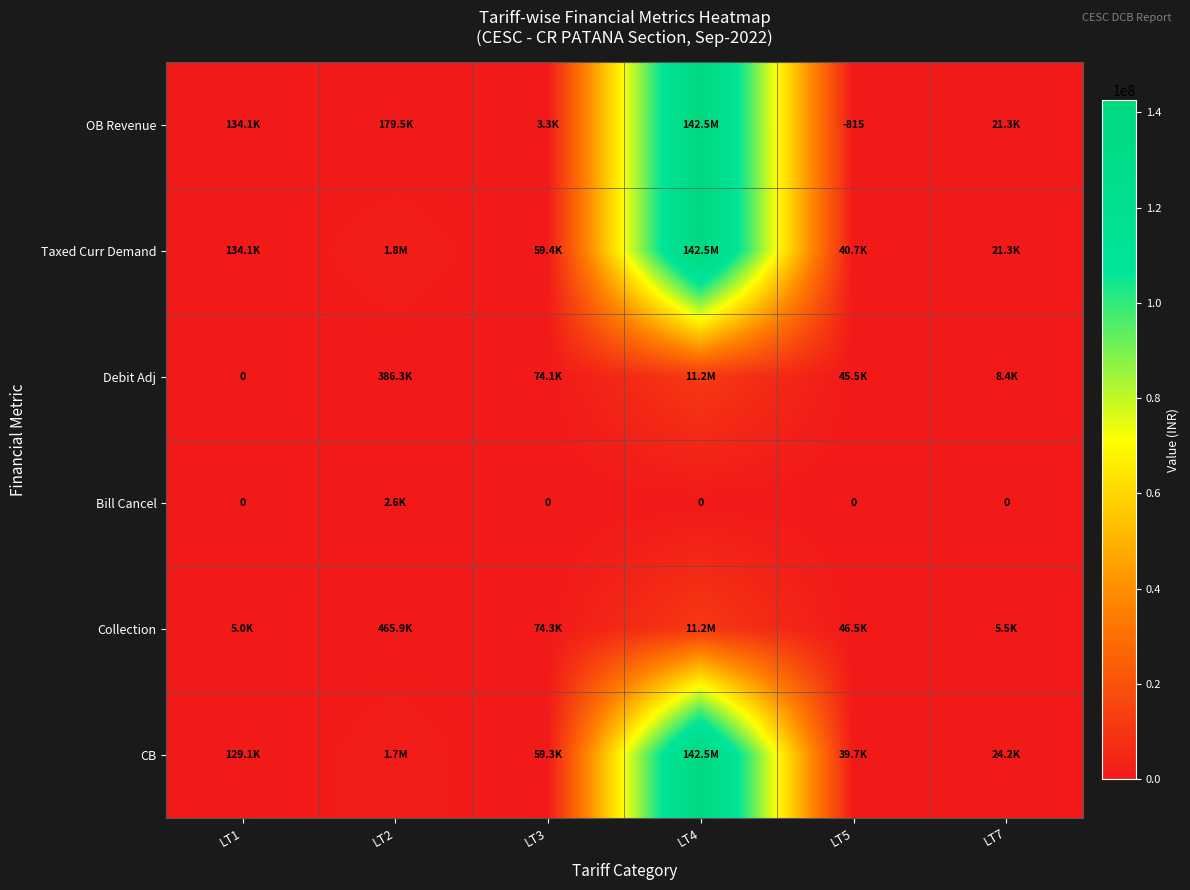

True or false: Taxed Curr Demand has a value of 134111.7 at LT1.

True